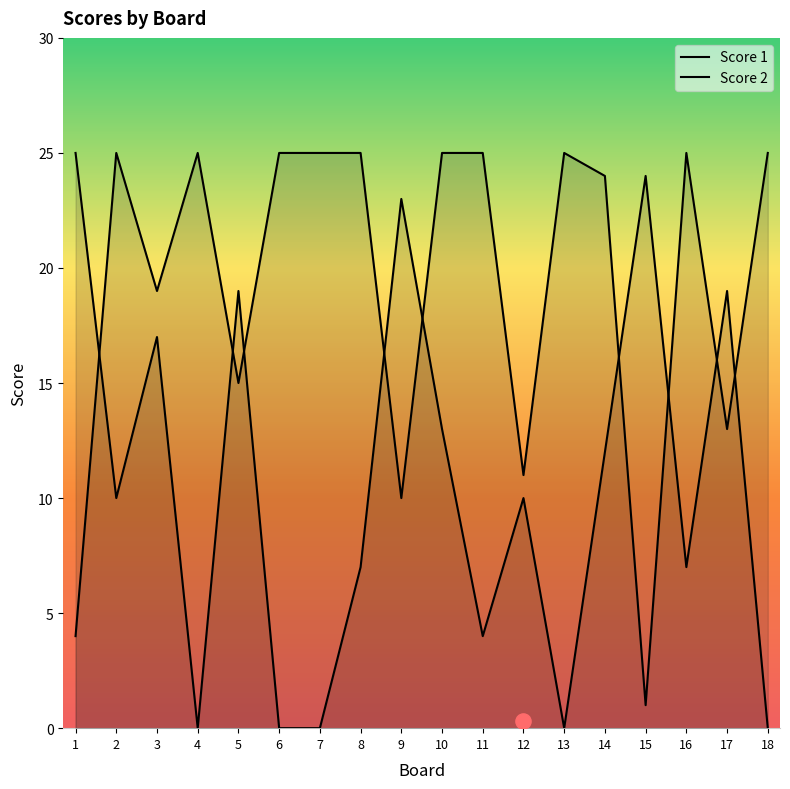

Which series contains the lowest Y value?

Score 2